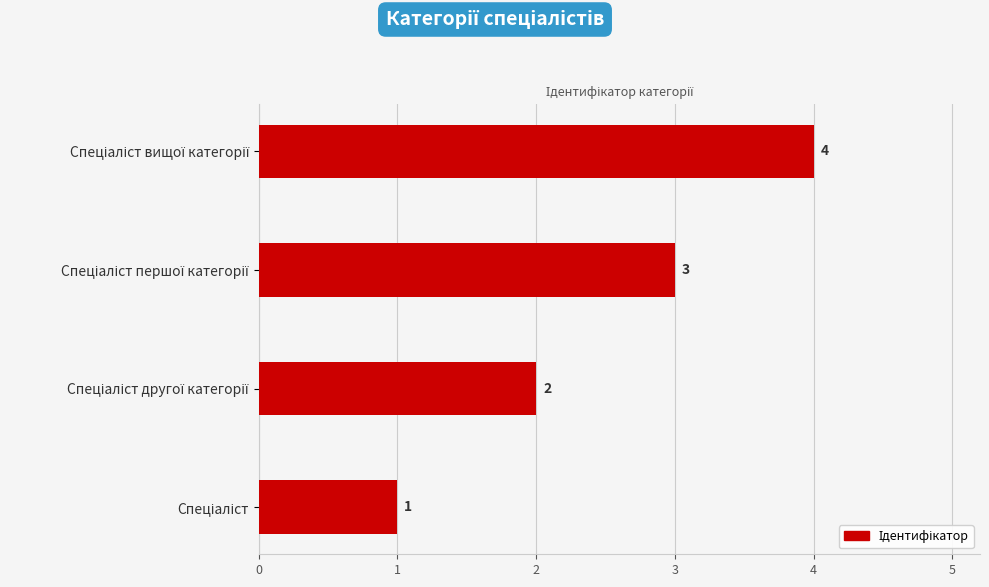

Does the chart contain any negative values?

No